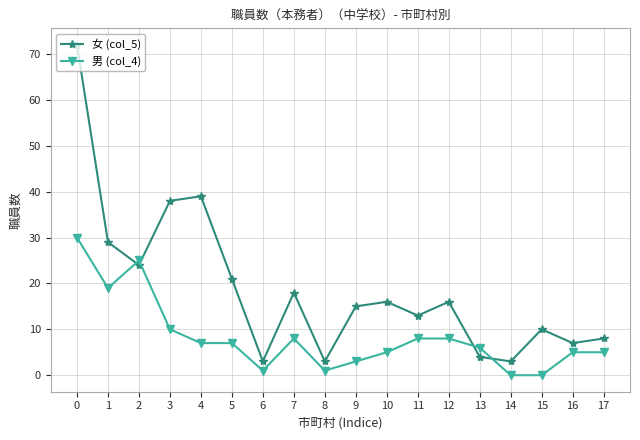

The 男 (col_4) series shows 17 at 15. True or false?

False